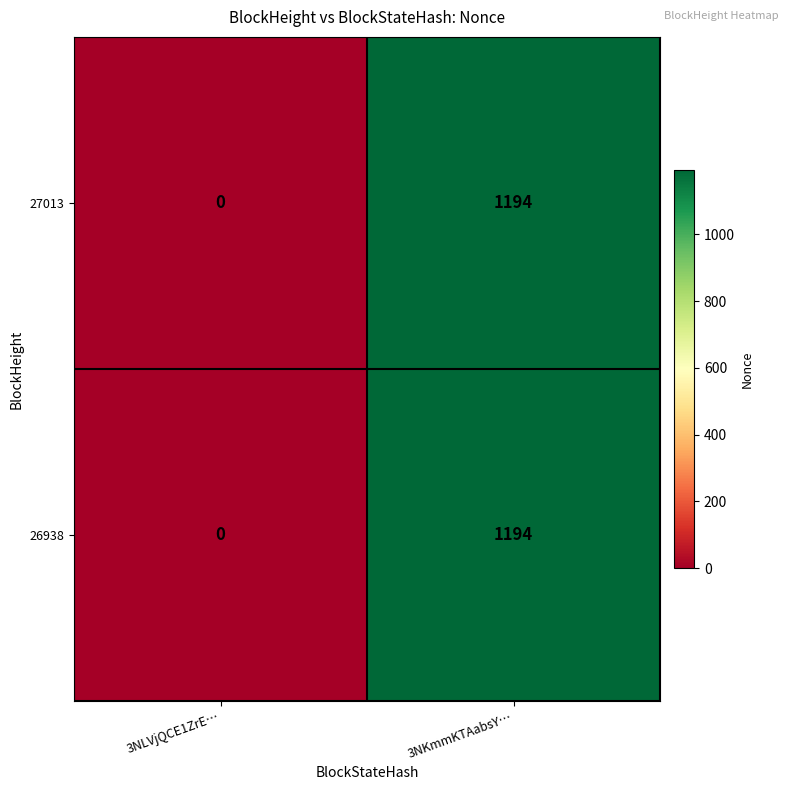

The 26938 series shows 1762 at 3NKmmKTAabsY…. True or false?

False